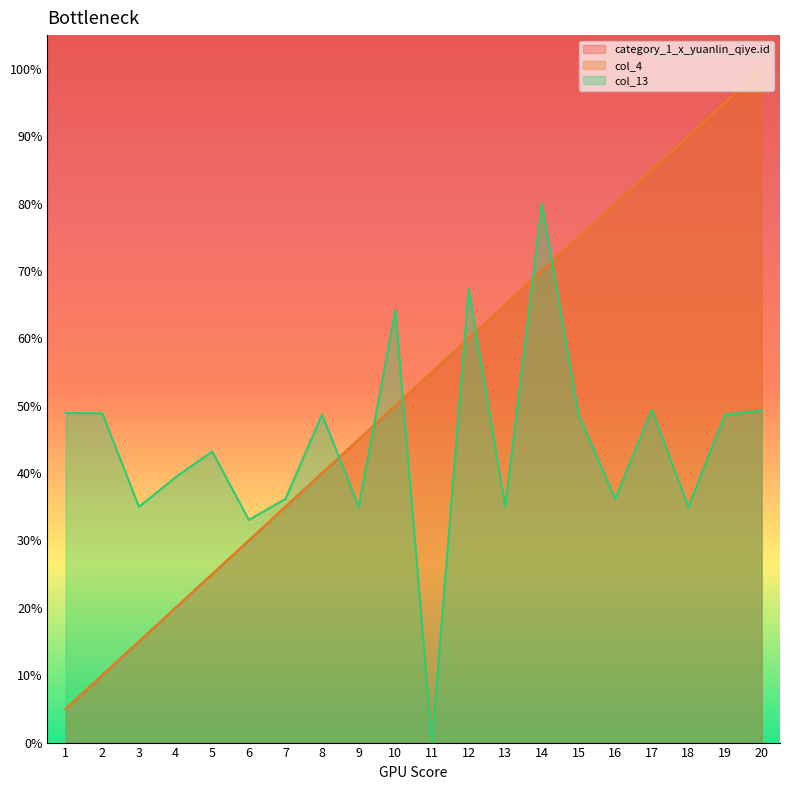

What is the difference between the maximum and minimum values in the col_4 series?

95.0